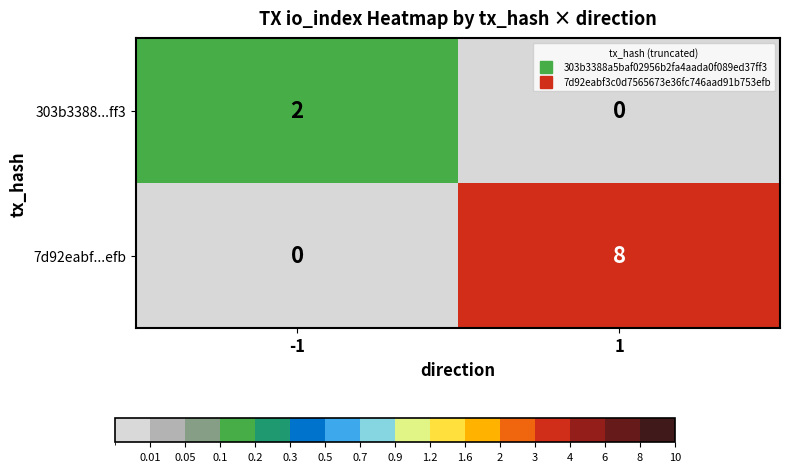

What is the average value of the 7d92eabf...efb series?

4